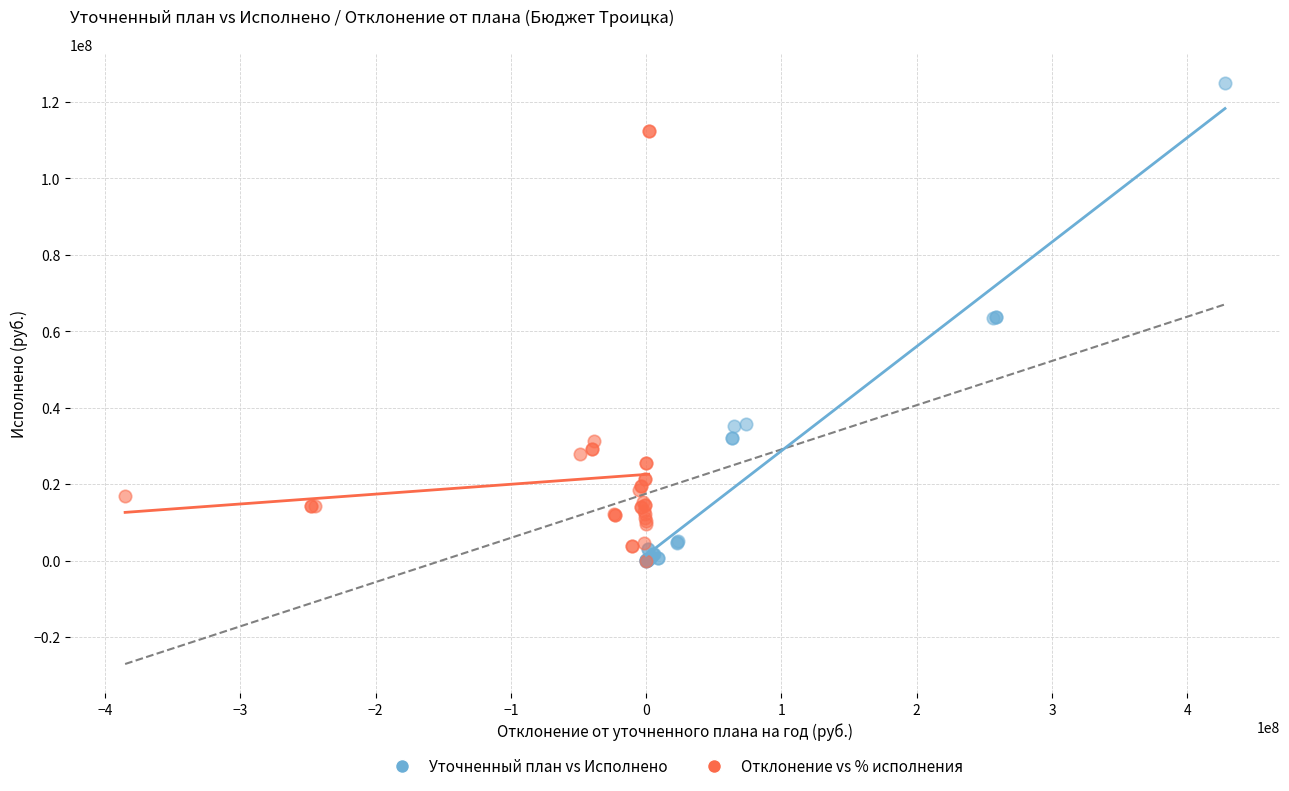

Which series has the widest spread of Y values?

Уточненный план vs Исполнено